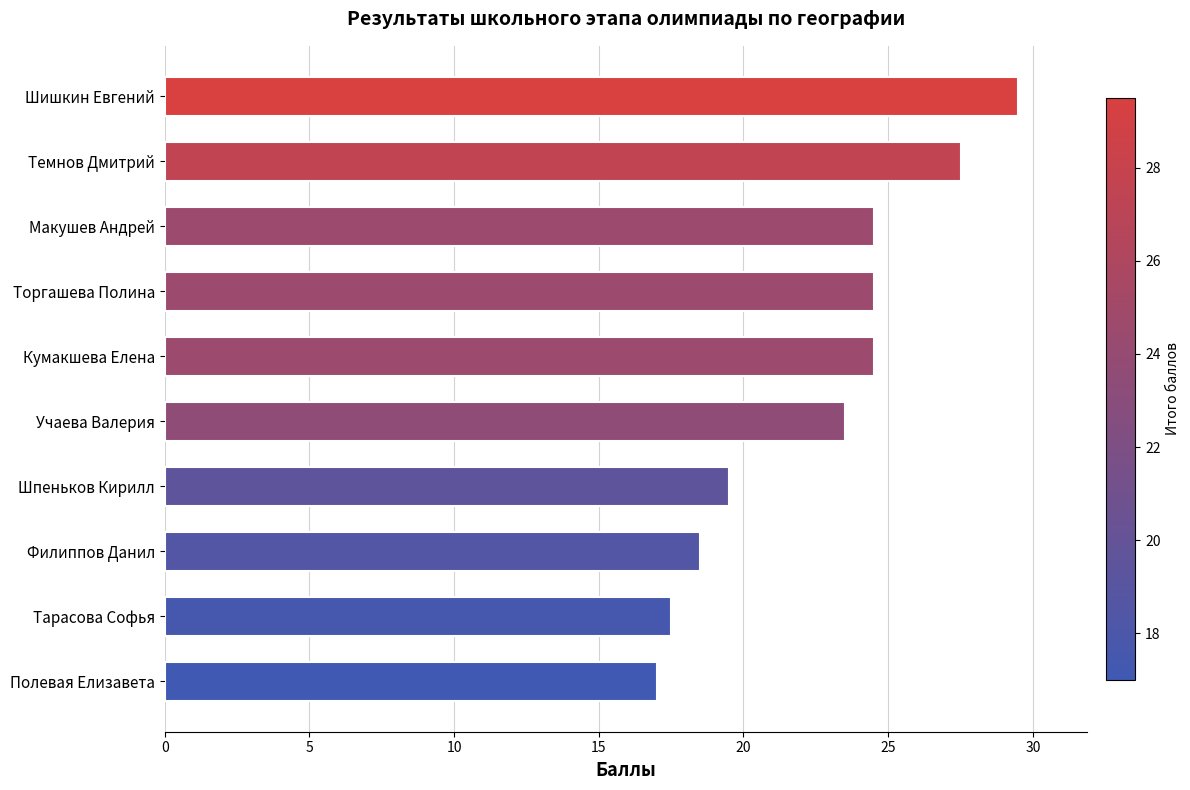

How many categories are shown in the chart?

10